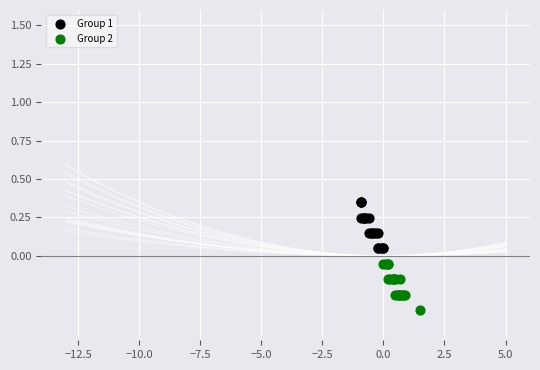

Which series contains the lowest Y value?

Group 2